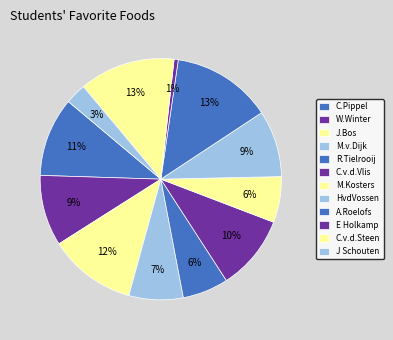

Is there any slice that represents more than half of the pie?

No